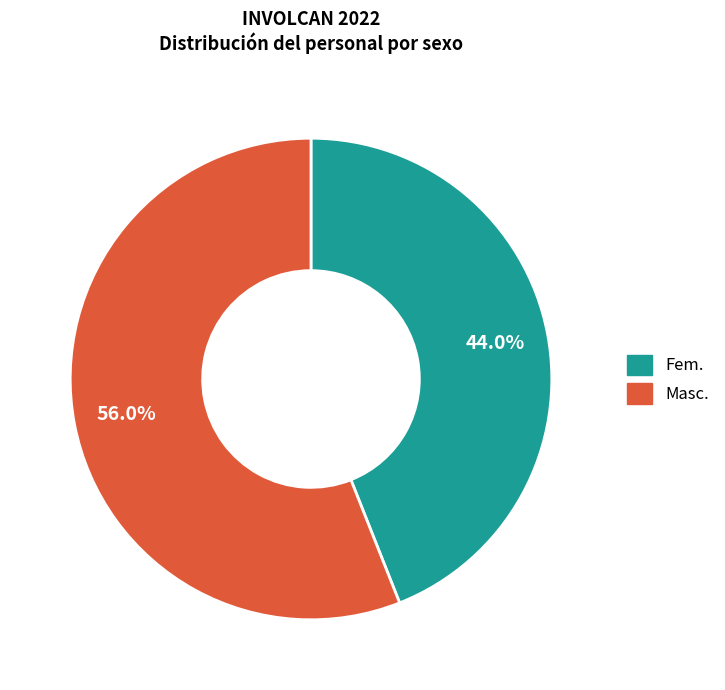

True or false: Masc. accounts for 44% of the total.

False